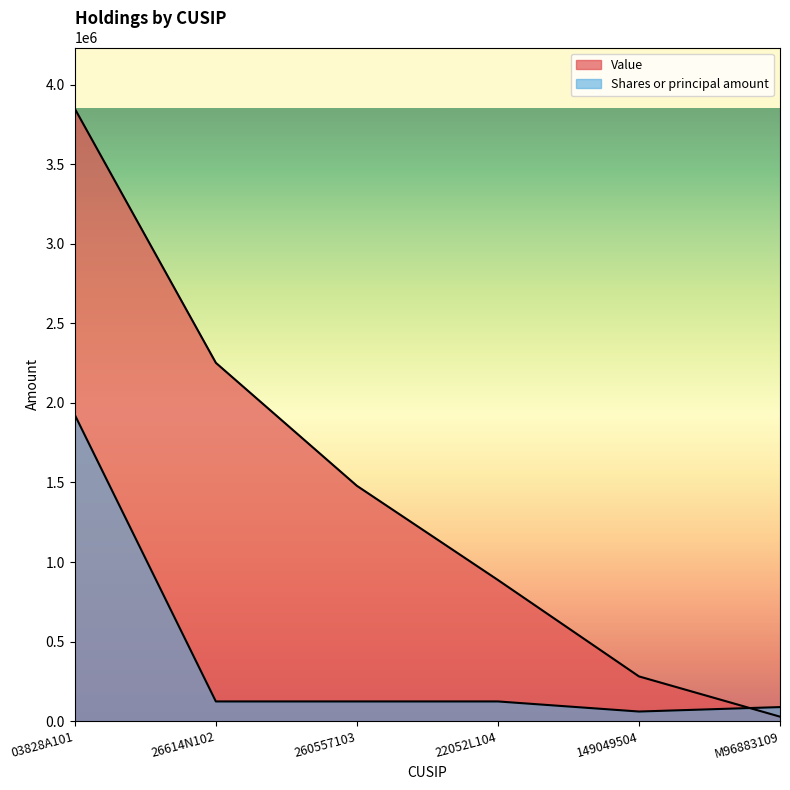

Read the Shares or principal amount value at 22052L104.

123610.8